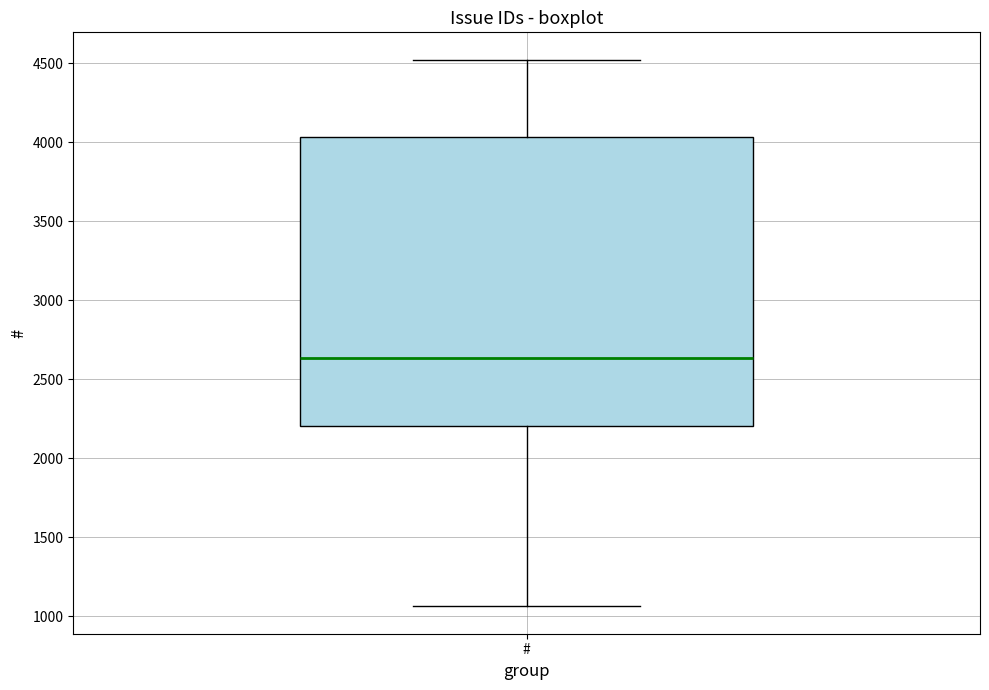

Read this box plot against the y-axis: the position of the median line, the range covered by the box, and the ends of both whiskers. The values are not printed on the chart, so give them approximately, as read against the axis.

median 2650, box 2200 to 4050, whiskers 1050 to 4500